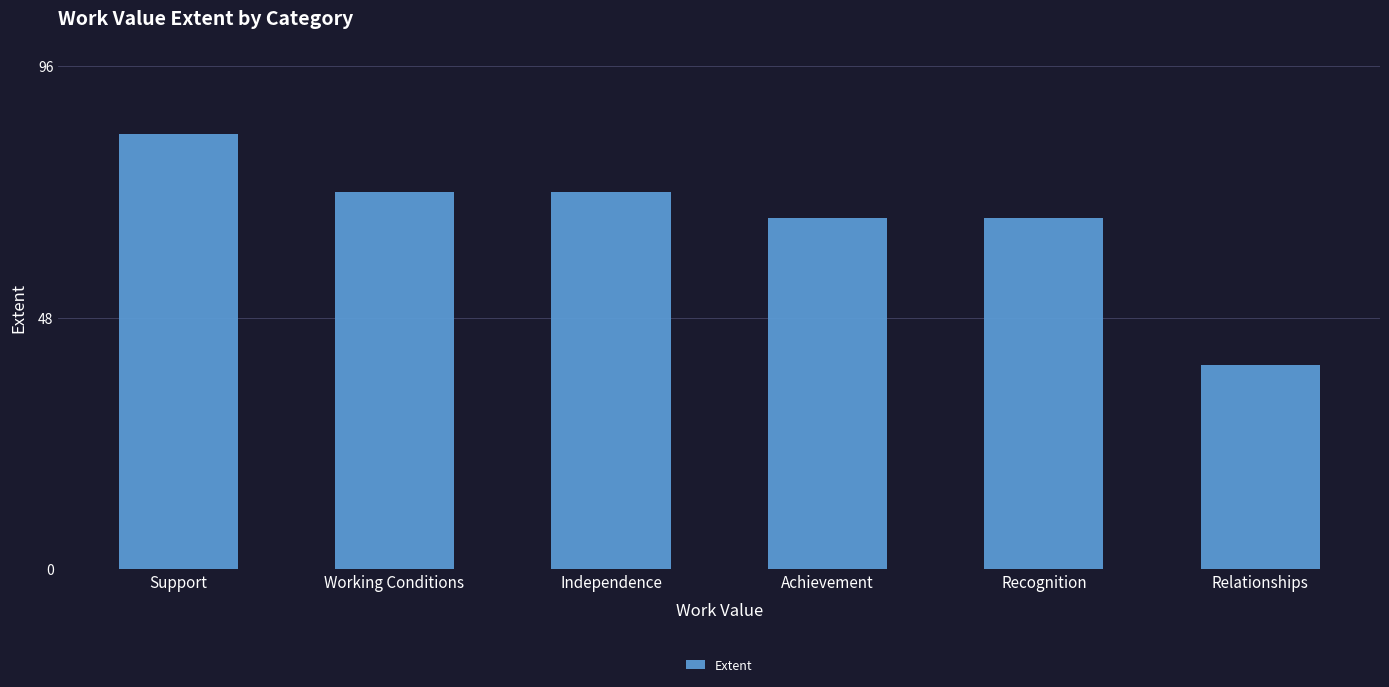

What is the change in value from Support to Achievement?

-16